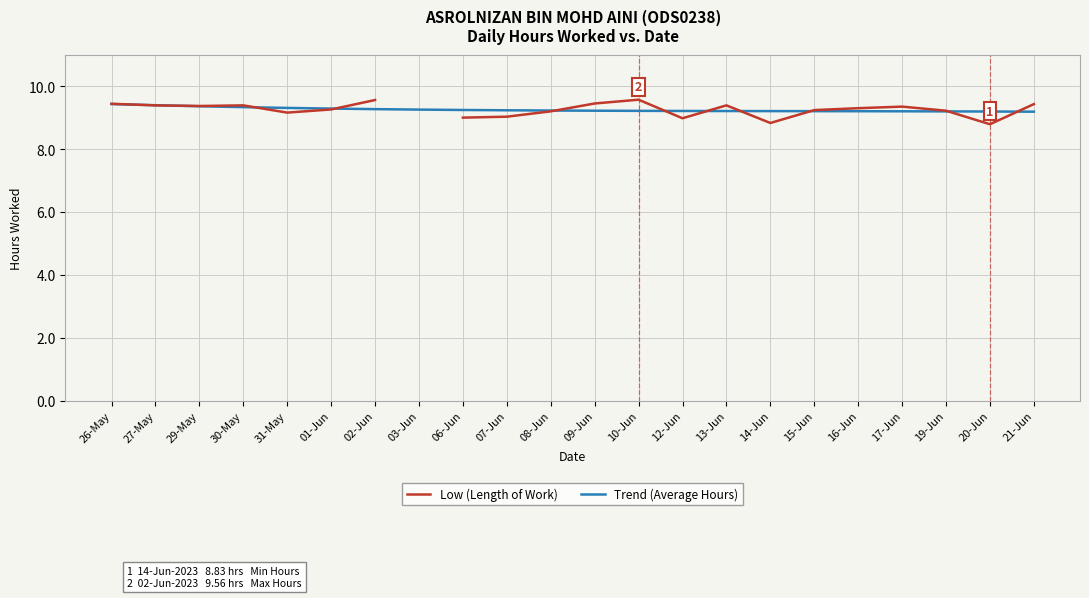

What is the greatest value displayed?

9.6